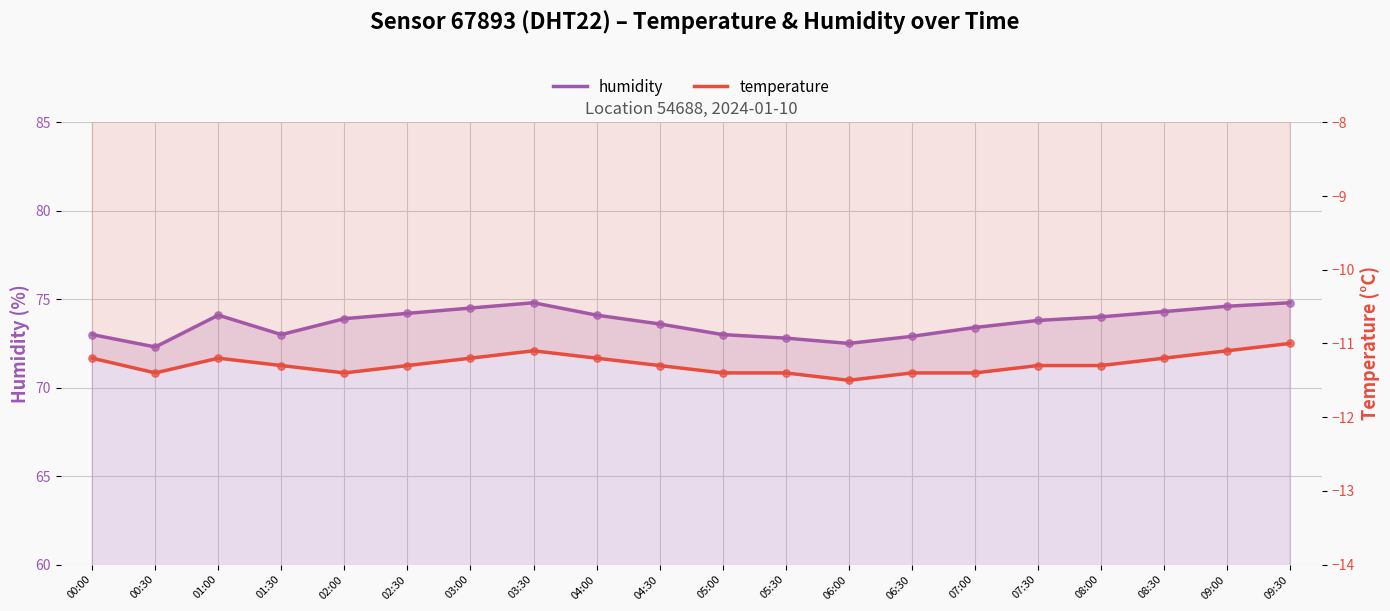

Which series has the largest total across all categories?

humidity